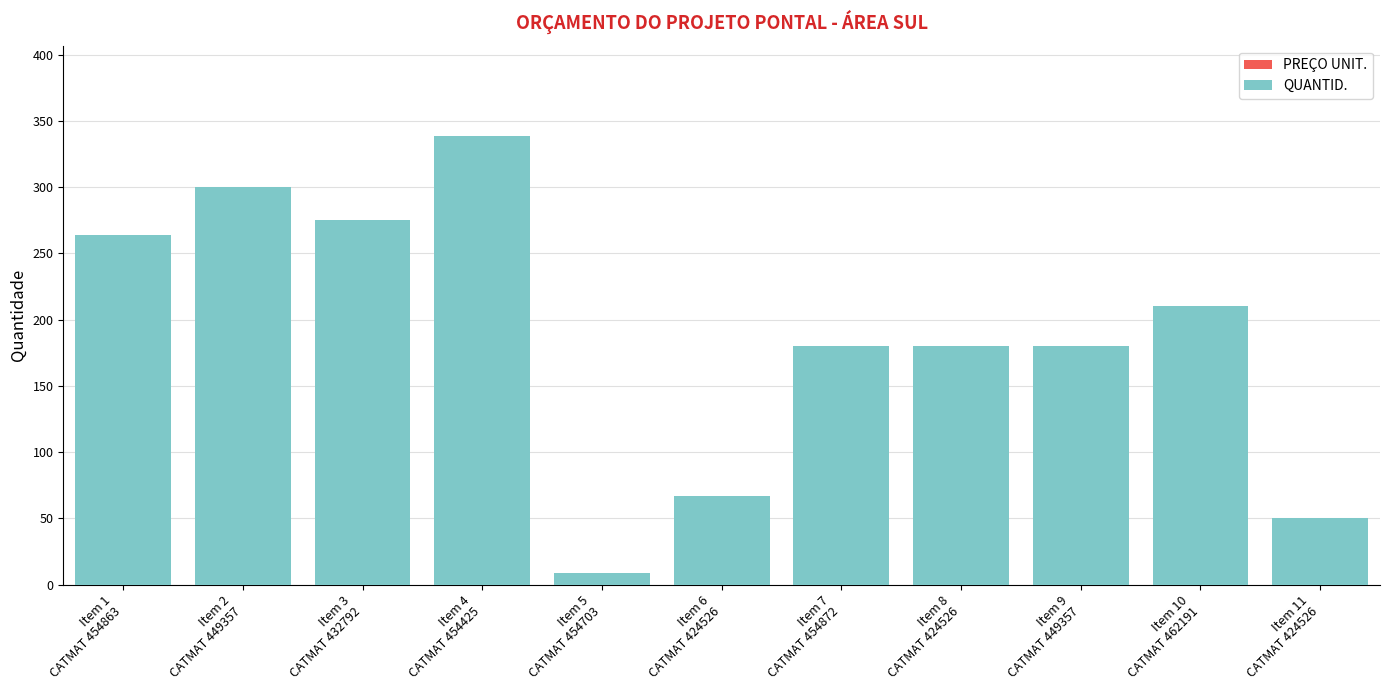

What is the value of the 2nd bar from the left?

300